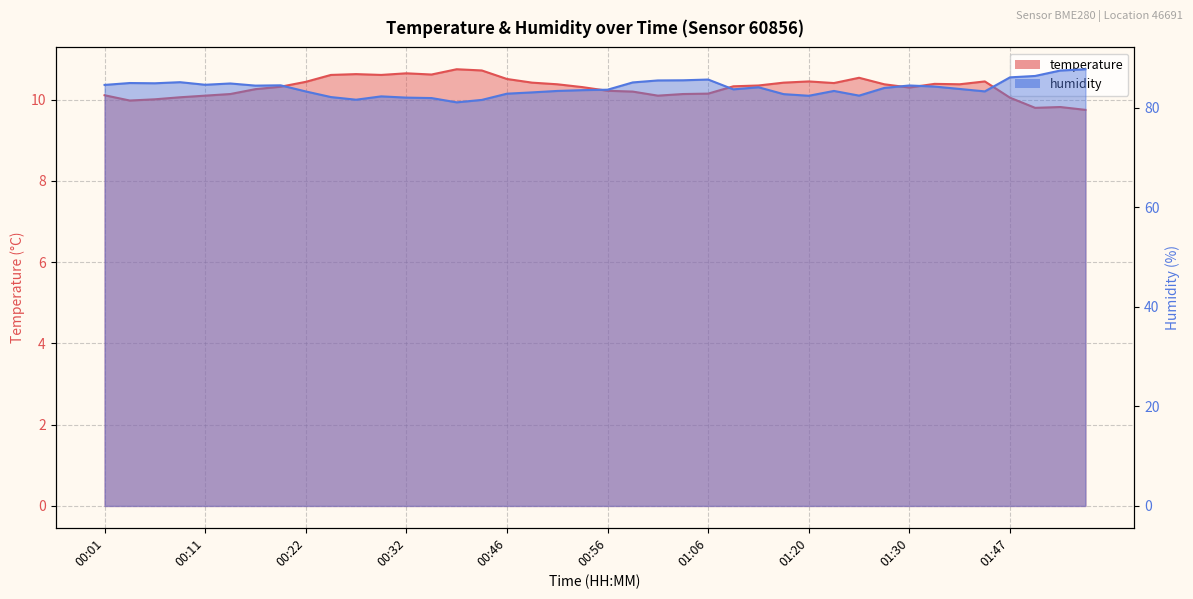

True or false: temperature has a value of 10.4 at 00:22.

True